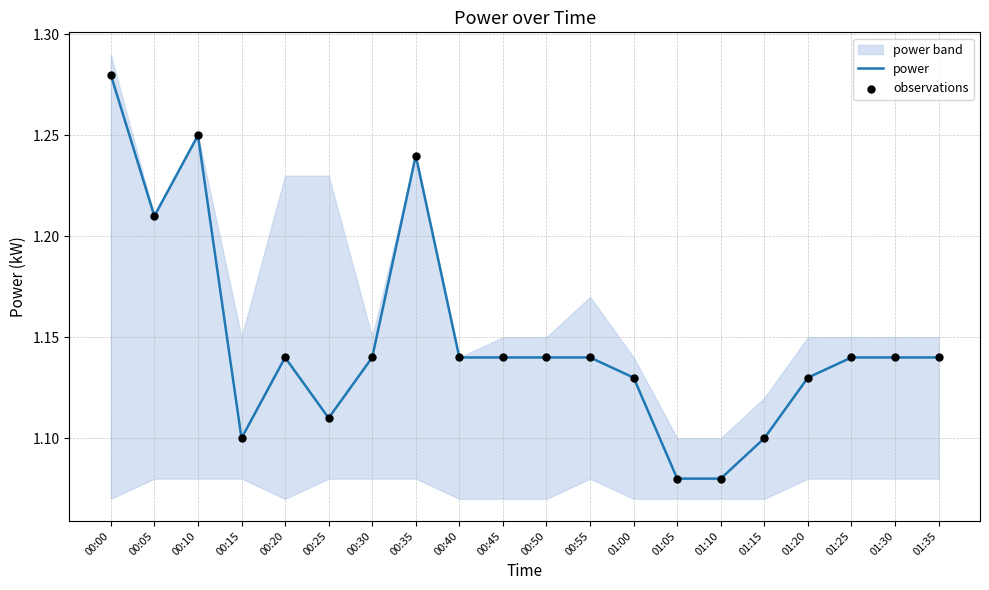

At which category is the sum across all series the highest?

00:00